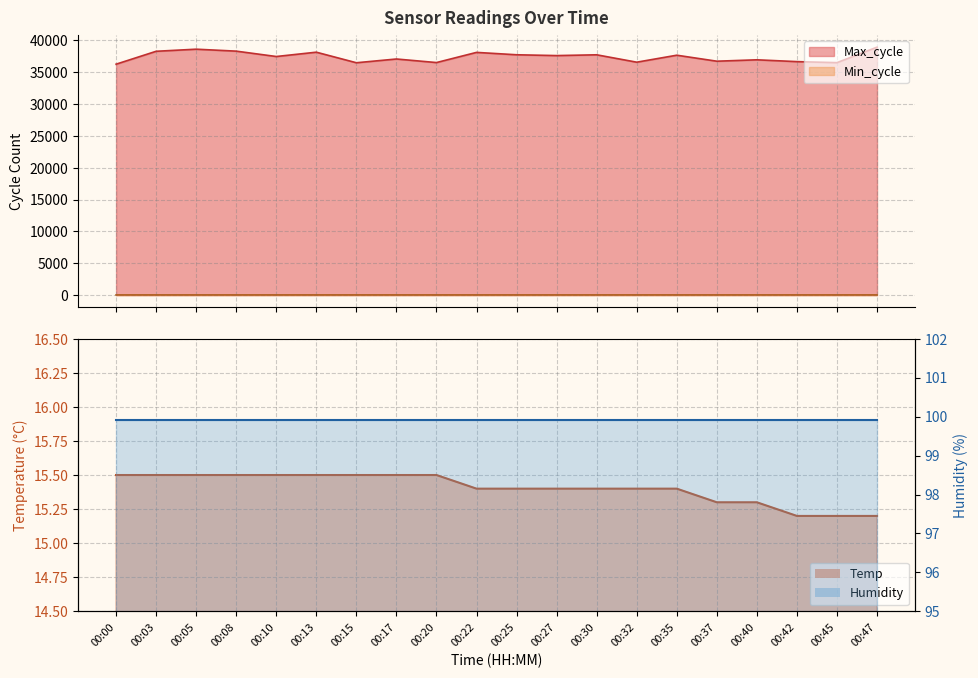

Between 00:27 and 00:32, which is larger?

00:27